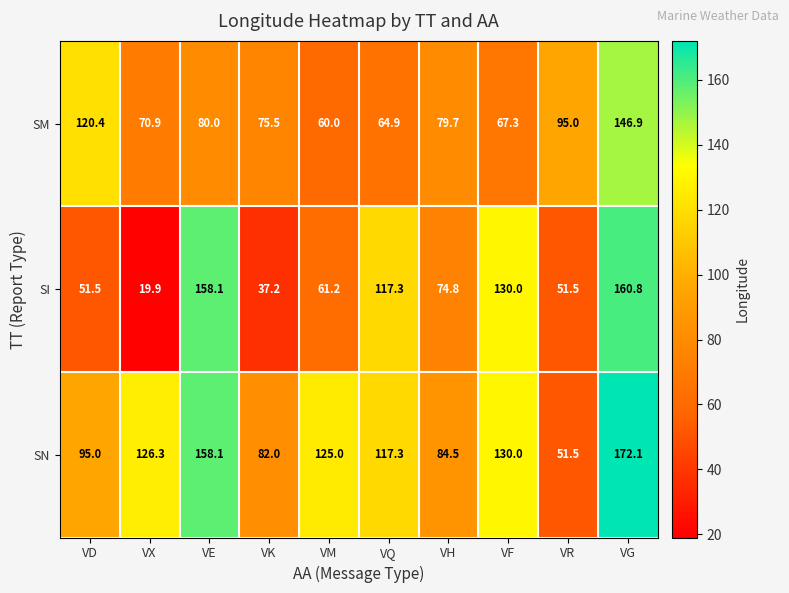

True or false: SI has a value of 19.9 at VX.

True